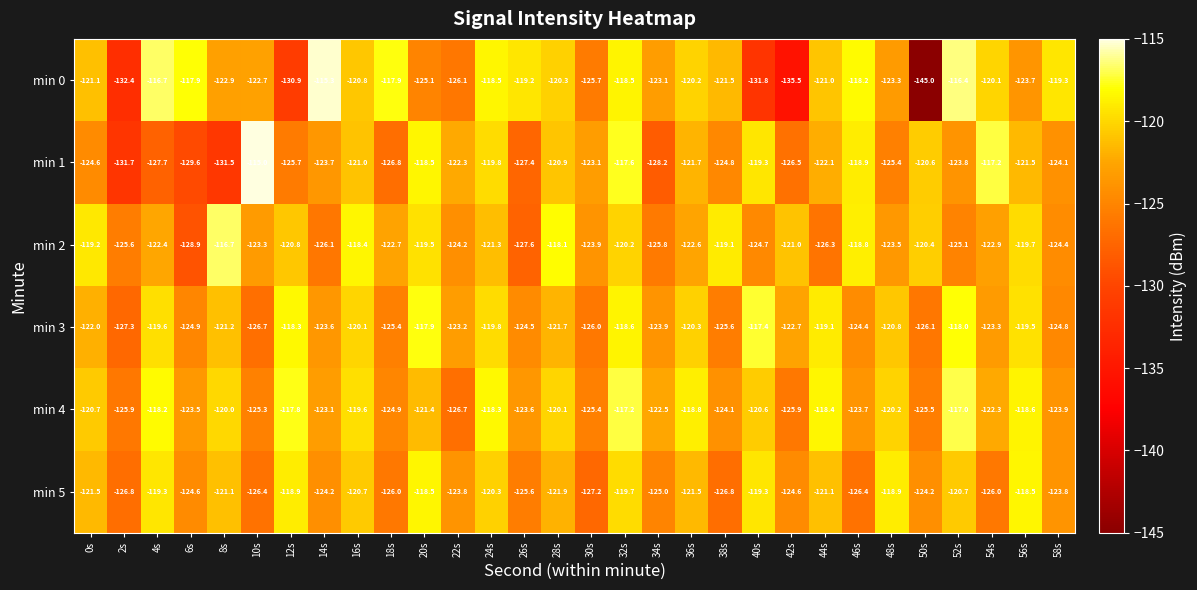

What is the average value of the min 0 series?

-123.0